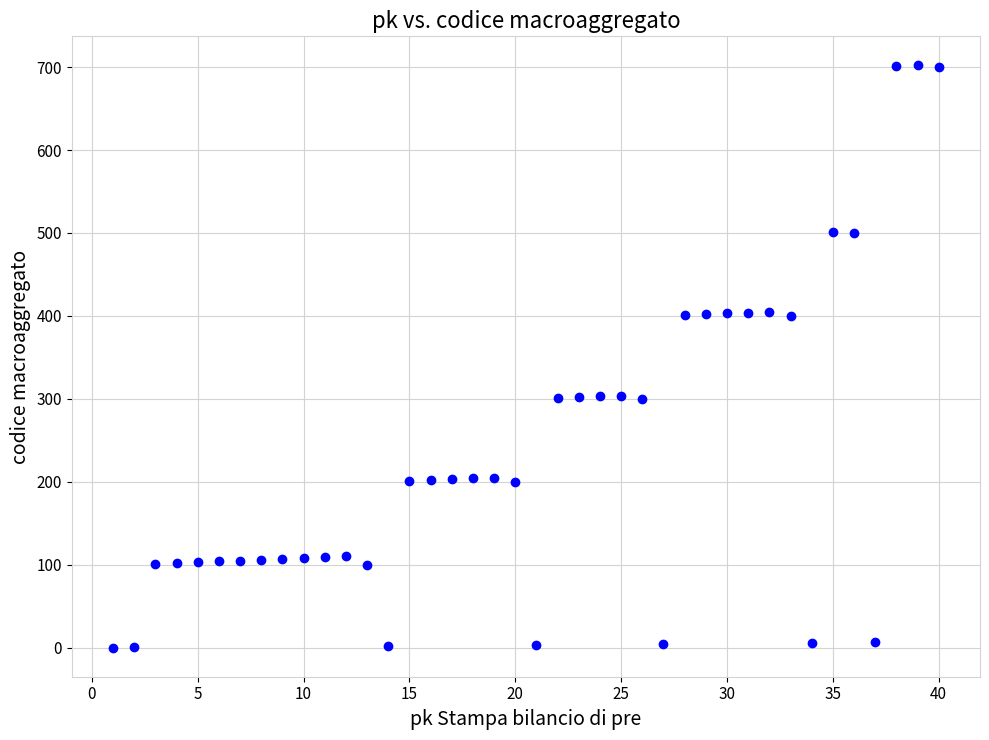

What is the range of X values (max minus min)?

39